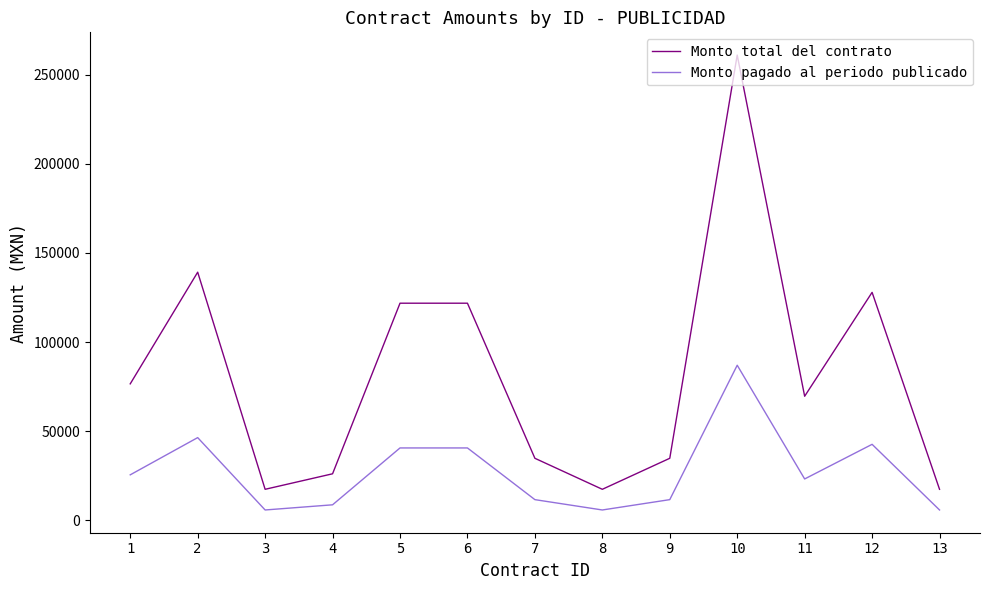

Reading right to left, what are all the values shown in this chart?

Monto total del contrato: 17400	127890	69600	261000	34800	17400	34800	121800	121800	26100	17400	139200	76560
Monto pagado al periodo publicado: 5800	42630	23200	87000	11600	5800	11600	40600	40600	8700	5800	46400	25520